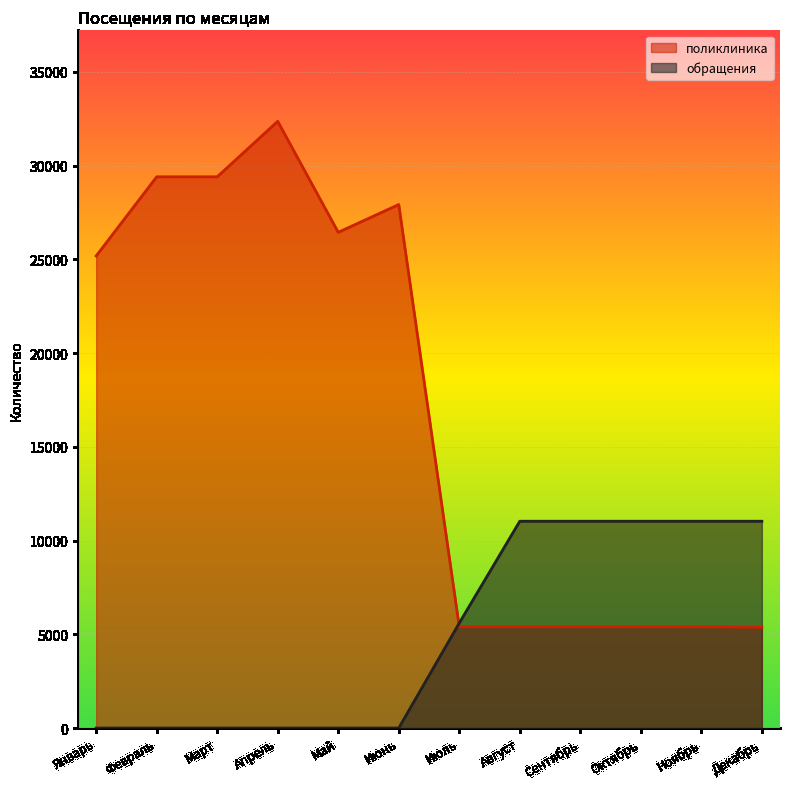

How many categories are shown in the chart?

12